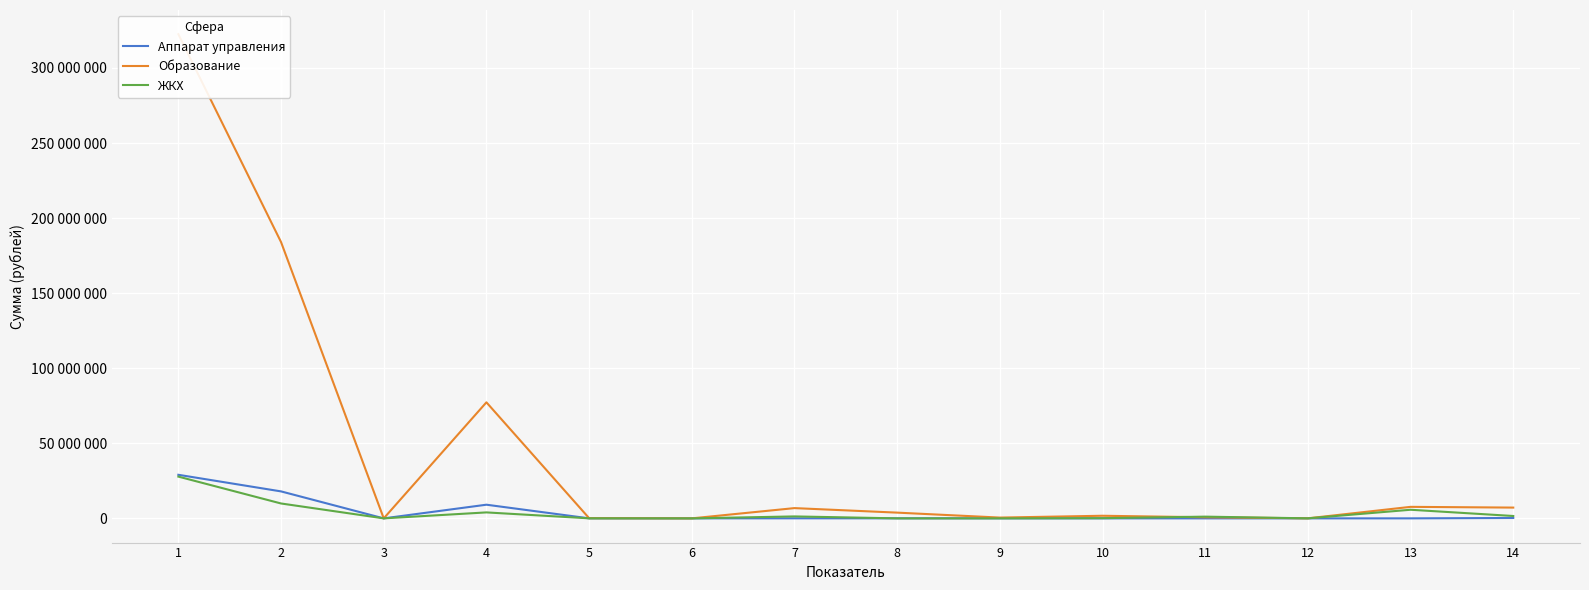

Is it true that Аппарат управления equals -14260234.8 at 3?

False